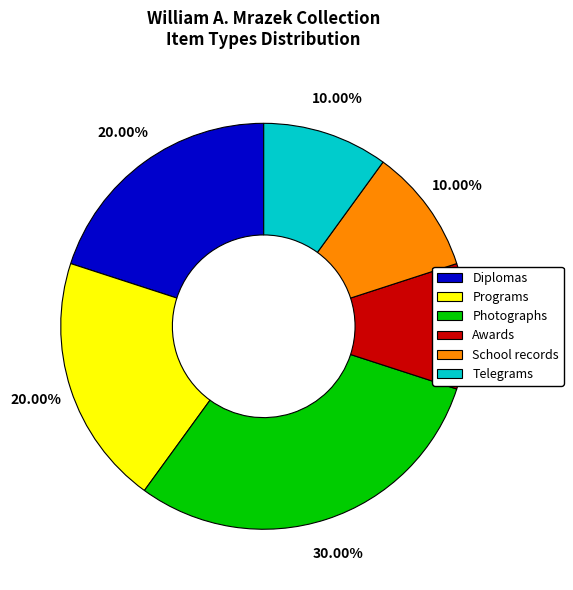

What is the largest slice in the pie chart?

Photographs